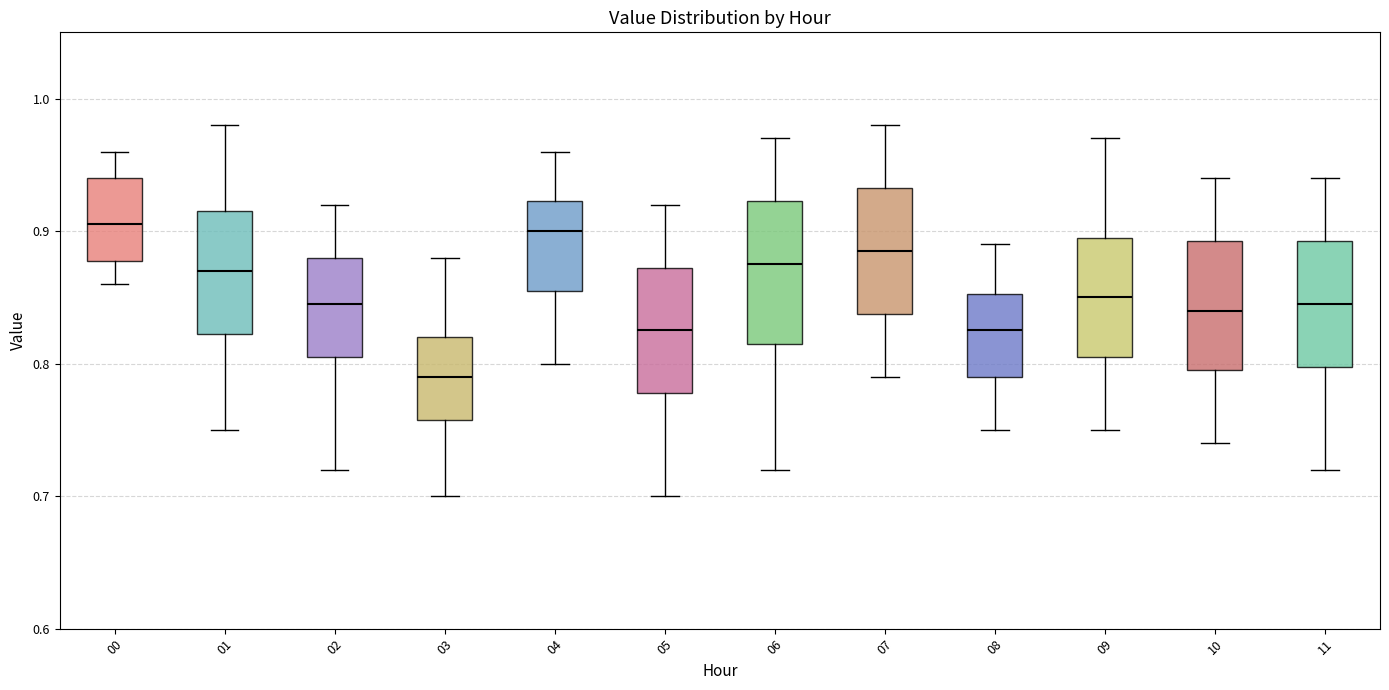

Reading left to right, read every box against the y-axis: the position of its median line, the range the box covers, and the ends of its whiskers. The values are not printed on the chart, so give them approximately, as read against the axis.

00: median 0.91, box 0.88 to 0.94, whiskers 0.86 to 0.96
01: median 0.87, box 0.82 to 0.92, whiskers 0.75 to 0.98
02: median 0.85, box 0.81 to 0.88, whiskers 0.72 to 0.92
03: median 0.79, box 0.76 to 0.82, whiskers 0.70 to 0.88
04: median 0.90, box 0.86 to 0.92, whiskers 0.80 to 0.96
05: median 0.83, box 0.78 to 0.87, whiskers 0.70 to 0.92
06: median 0.88, box 0.82 to 0.92, whiskers 0.72 to 0.97
07: median 0.89, box 0.84 to 0.93, whiskers 0.79 to 0.98
08: median 0.83, box 0.79 to 0.85, whiskers 0.75 to 0.89
09: median 0.85, box 0.81 to 0.90, whiskers 0.75 to 0.97
10: median 0.84, box 0.80 to 0.89, whiskers 0.74 to 0.94
11: median 0.85, box 0.80 to 0.89, whiskers 0.72 to 0.94